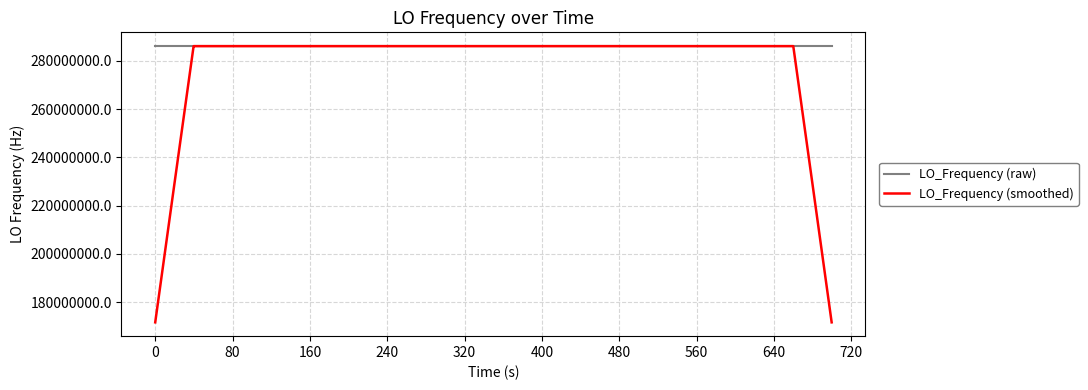

Count the number of data series in this chart.

2